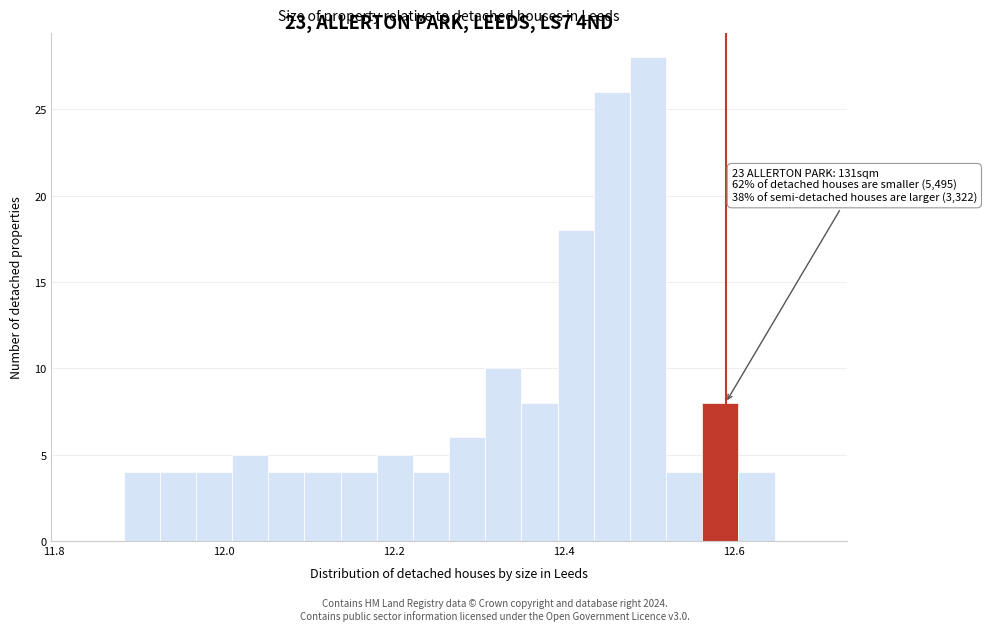

Read against the x-axis, roughly where is the centre of the tallest bar?

12.50